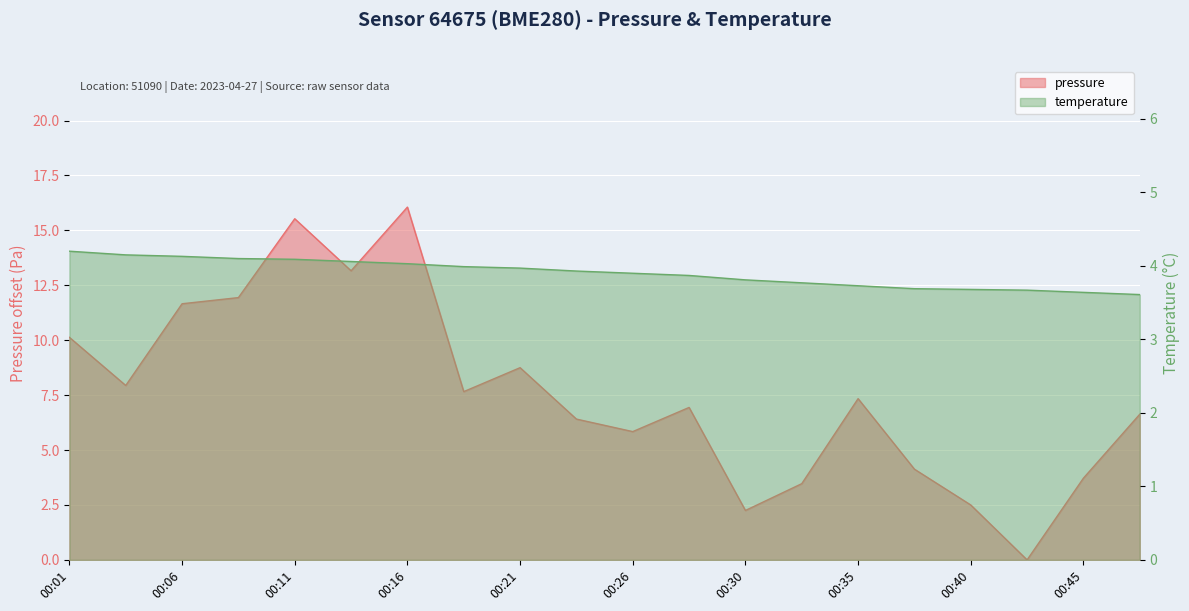

Is the value of temperature at 00:38 greater than the value of pressure at 00:33?

Yes